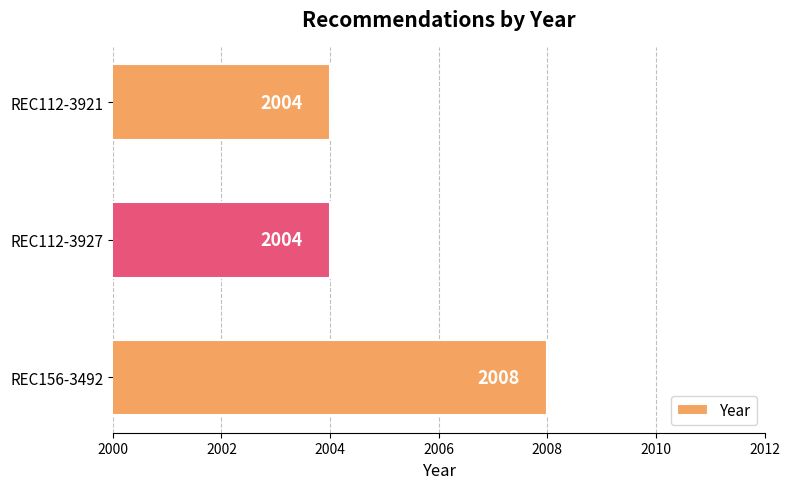

What is the difference between the maximum and minimum values?

4